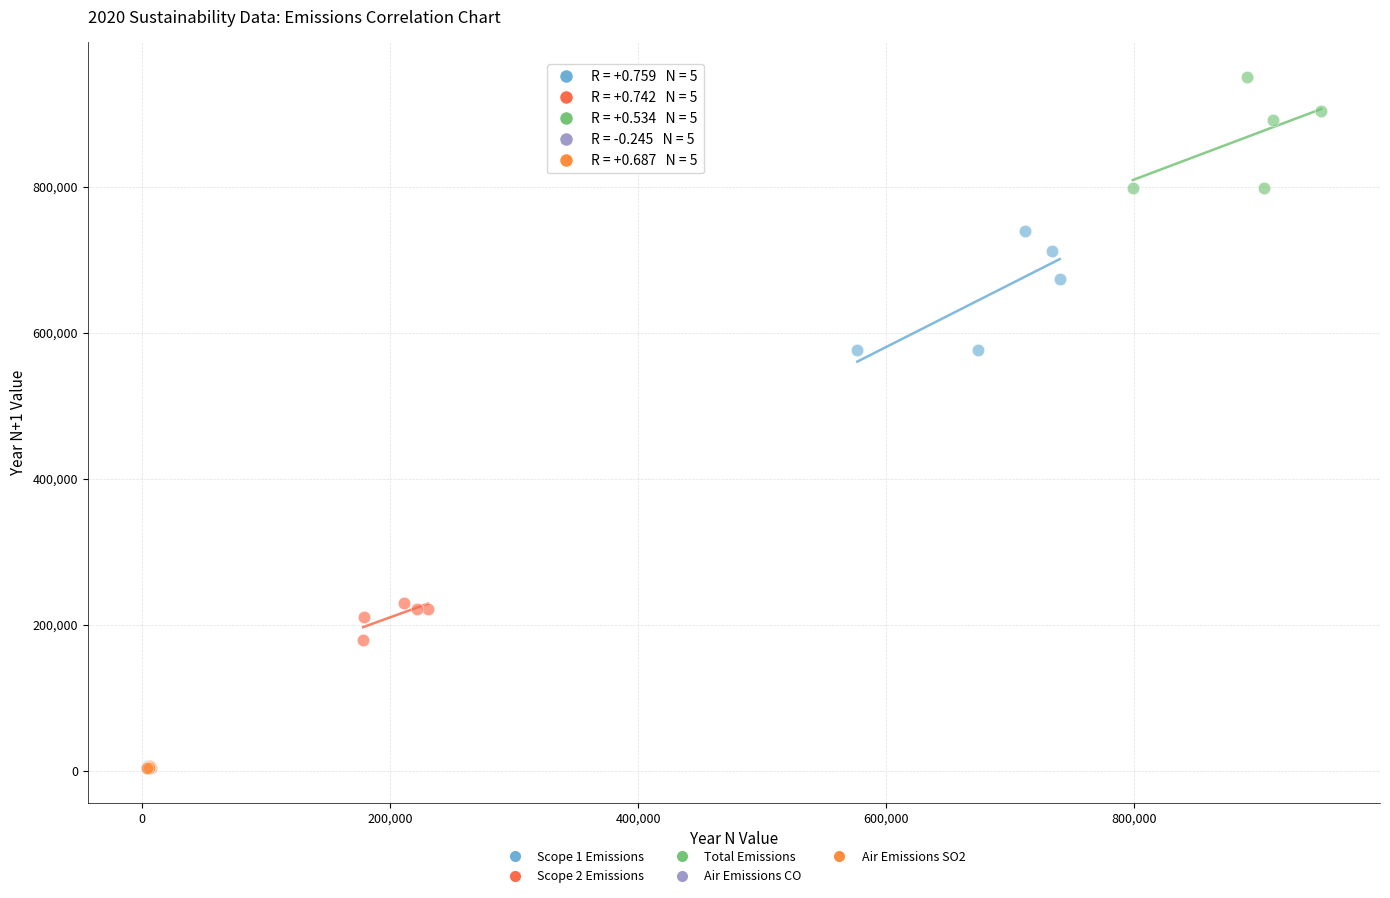

Which series contains the highest Y value?

Total Emissions